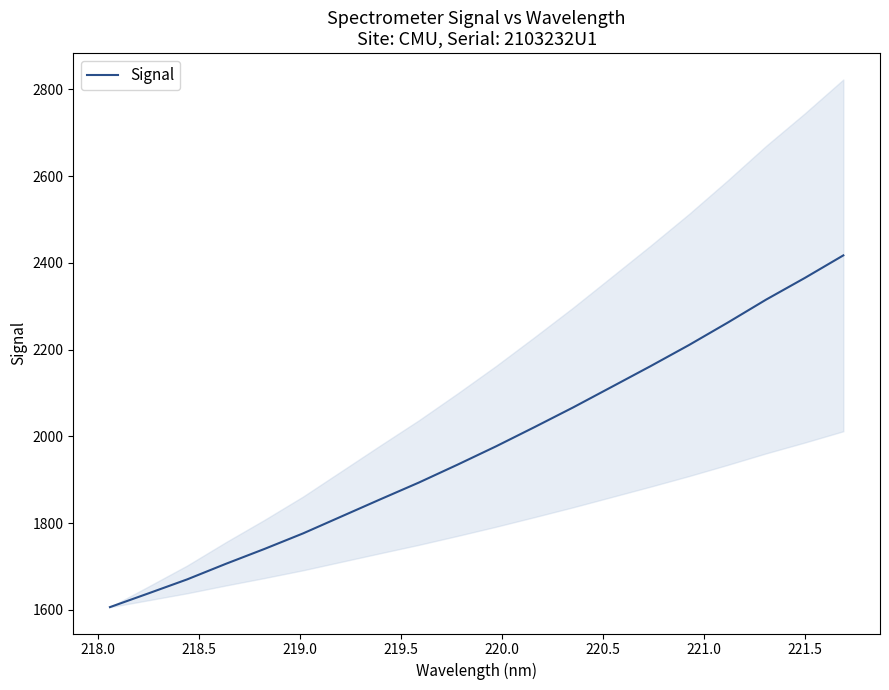

What is the difference between the maximum and second lowest values?

779.1